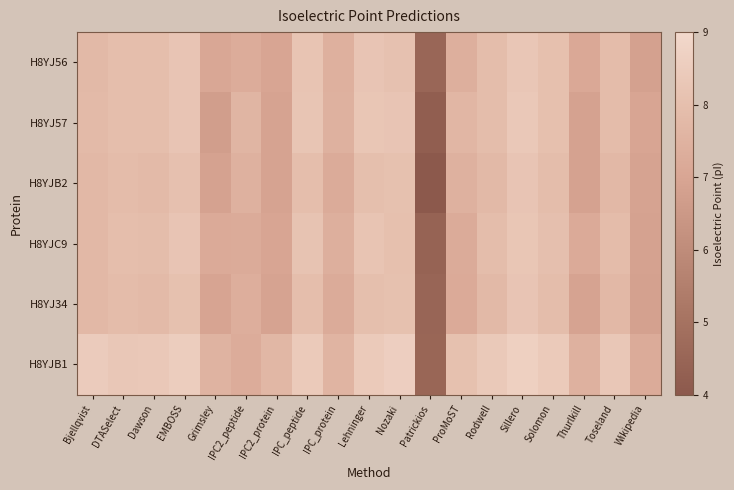

Reading right to left, extract all data points from this chart.

H8YJ56: Wikipedia=6.8	Toseland=7.9	Thurlkill=7.1	Solomon=8.0	Sillero=8.3	Rodwell=7.9	ProMoST=7.4	Patrickios=4.5	Nozaki=8.1	Lehninger=8.2	IPC_protein=7.4	IPC_peptide=8.2	IPC2_protein=7.0	IPC2_peptide=7.3	Grimsley=7.1	EMBOSS=8.2	Dawson=8.0	DTASelect=8.0	Bjellqvist=7.8
H8YJ57: Wikipedia=7.0	Toseland=7.9	Thurlkill=6.9	Solomon=8.0	Sillero=8.3	Rodwell=7.9	ProMoST=7.6	Patrickios=4.2	Nozaki=8.2	Lehninger=8.3	IPC_protein=7.5	IPC_peptide=8.2	IPC2_protein=6.9	IPC2_peptide=7.6	Grimsley=6.7	EMBOSS=8.2	Dawson=8.0	DTASelect=8.0	Bjellqvist=7.8
H8YJB2: Wikipedia=6.9	Toseland=7.7	Thurlkill=6.9	Solomon=7.9	Sillero=8.2	Rodwell=7.8	ProMoST=7.5	Patrickios=4.0	Nozaki=8.1	Lehninger=8.0	IPC_protein=7.2	IPC_peptide=8.0	IPC2_protein=6.9	IPC2_peptide=7.5	Grimsley=6.9	EMBOSS=8.1	Dawson=7.8	DTASelect=7.9	Bjellqvist=7.7
H8YJC9: Wikipedia=6.9	Toseland=7.9	Thurlkill=7.2	Solomon=8.0	Sillero=8.3	Rodwell=7.9	ProMoST=7.2	Patrickios=4.4	Nozaki=8.0	Lehninger=8.2	IPC_protein=7.4	IPC_peptide=8.2	IPC2_protein=7.0	IPC2_peptide=7.2	Grimsley=7.2	EMBOSS=8.2	Dawson=7.9	DTASelect=8.0	Bjellqvist=7.7
H8YJ34: Wikipedia=6.8	Toseland=7.7	Thurlkill=6.9	Solomon=7.9	Sillero=8.2	Rodwell=7.8	ProMoST=7.2	Patrickios=4.5	Nozaki=8.1	Lehninger=8.0	IPC_protein=7.2	IPC_peptide=8.0	IPC2_protein=6.9	IPC2_peptide=7.4	Grimsley=7.0	EMBOSS=8.1	Dawson=7.8	DTASelect=7.9	Bjellqvist=7.7
H8YJB1: Wikipedia=7.2	Toseland=8.3	Thurlkill=7.5	Solomon=8.4	Sillero=8.7	Rodwell=8.4	ProMoST=8.1	Patrickios=4.5	Nozaki=8.6	Lehninger=8.4	IPC_protein=7.6	IPC_peptide=8.4	IPC2_protein=7.7	IPC2_peptide=7.3	Grimsley=7.5	EMBOSS=8.5	Dawson=8.3	DTASelect=8.3	Bjellqvist=8.5